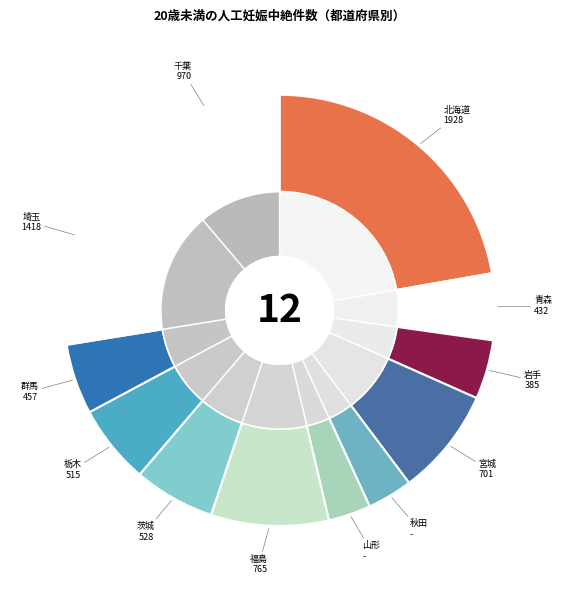

Is there a majority slice in this chart?

No